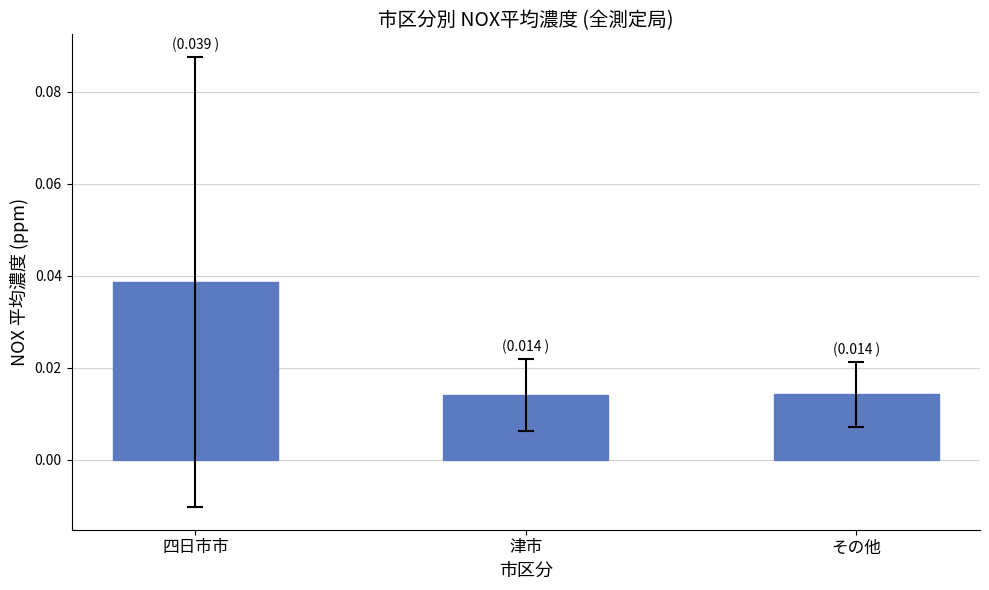

How many values are between 0 and 1?

3